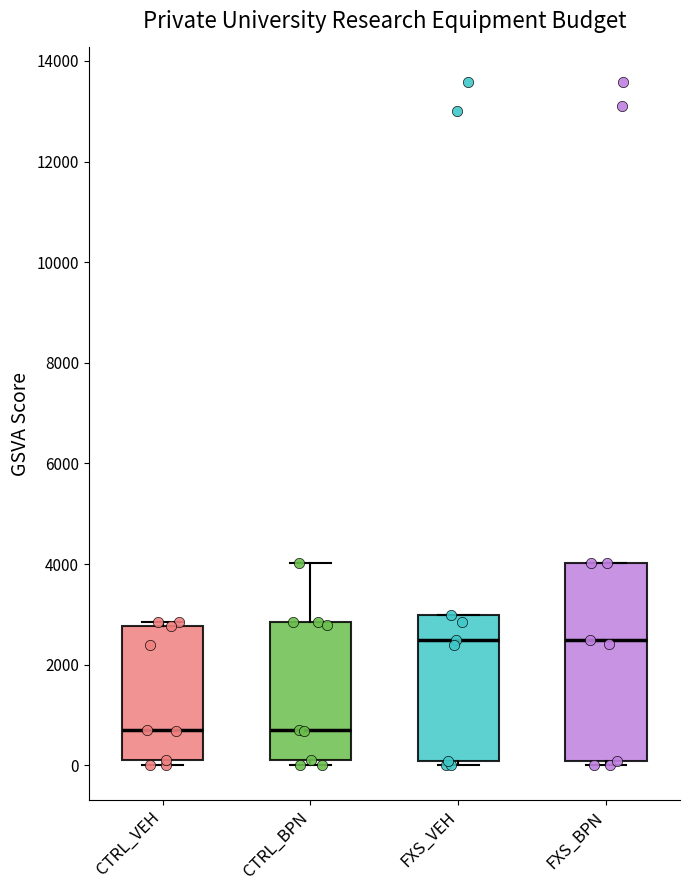

Which box is the tallest, from its lower edge to its upper edge?

FXS_BPN